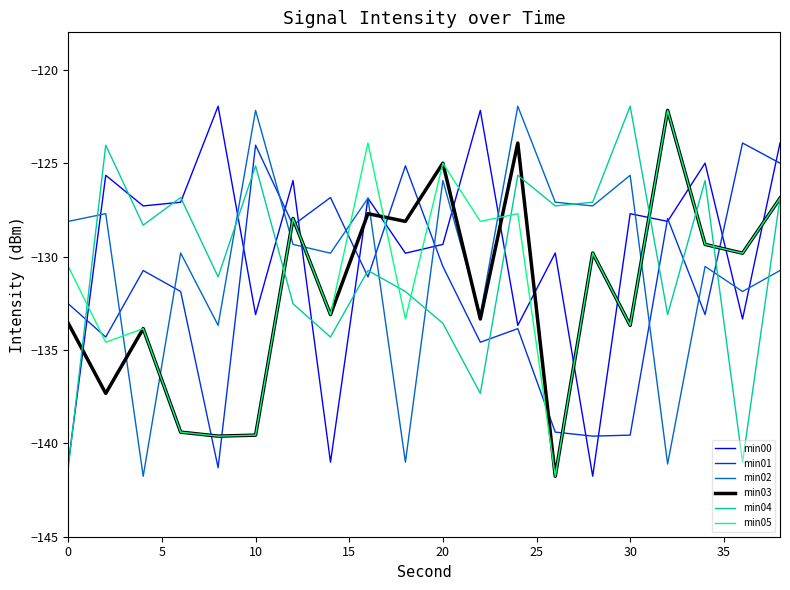

Which series ends up on top after the final intersection of min05 and min00?

min00